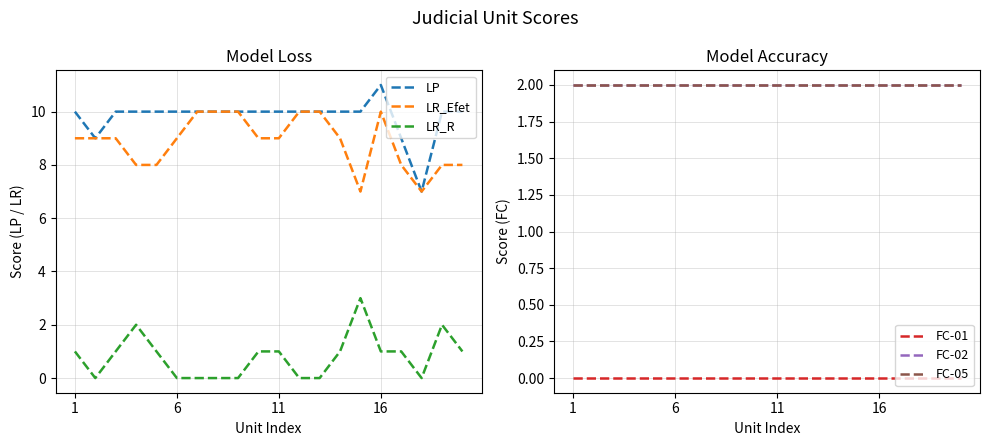

Reading left to right, list all the values displayed in this chart.

LP: 10	9	10	10	10	10	10	10	10	10	10	10	10	10	10	11	9	7	10	10
LR_Efet: 9	9	9	8	8	9	10	10	10	9	9	10	10	9	7	10	8	7	8	8
LR_R: 1	0	1	2	1	0	0	0	0	1	1	0	0	1	3	1	1	0	2	1
FC-01: 0	0	0	0	0	0	0	0	0	0	0	0	0	0	0	0	0	0	0	0
FC-02: 2	2	2	2	2	2	2	2	2	2	2	2	2	2	2	2	2	2	2	2
FC-05: 2	2	2	2	2	2	2	2	2	2	2	2	2	2	2	2	2	2	2	2